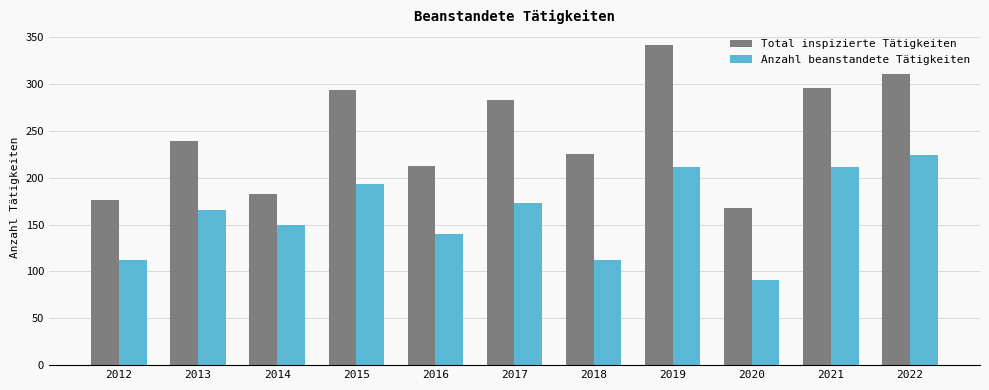

How many series are shown in this chart?

2